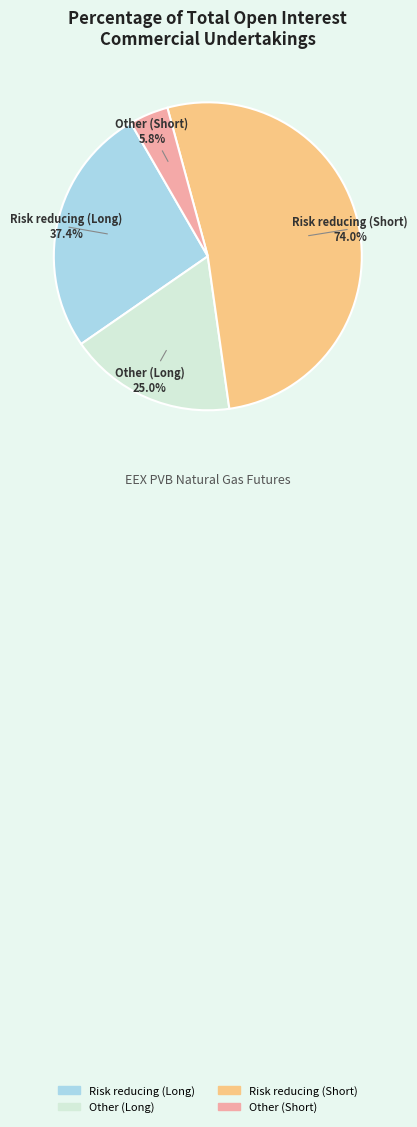

True or false: Other (Long) accounts for 26% of the total.

False